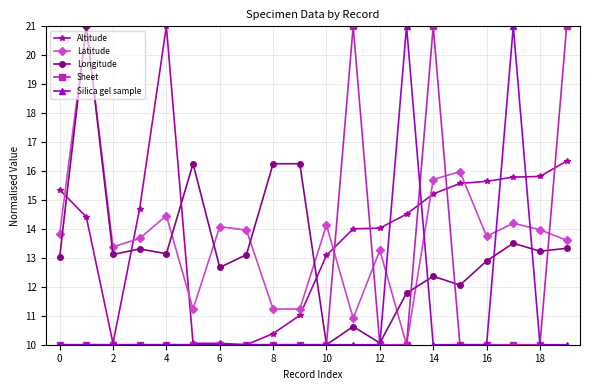

What is the highest value of the Longitude series?

21.0